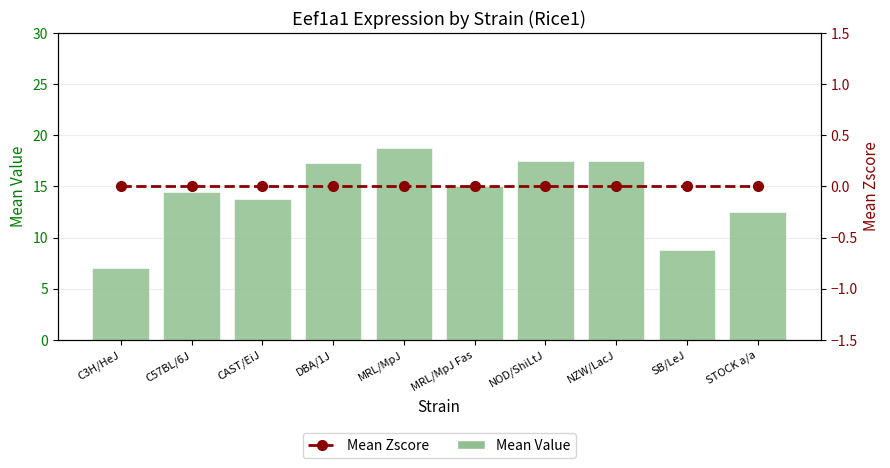

List the series in order of their peak value, lowest first.

Mean Zscore, Mean Value